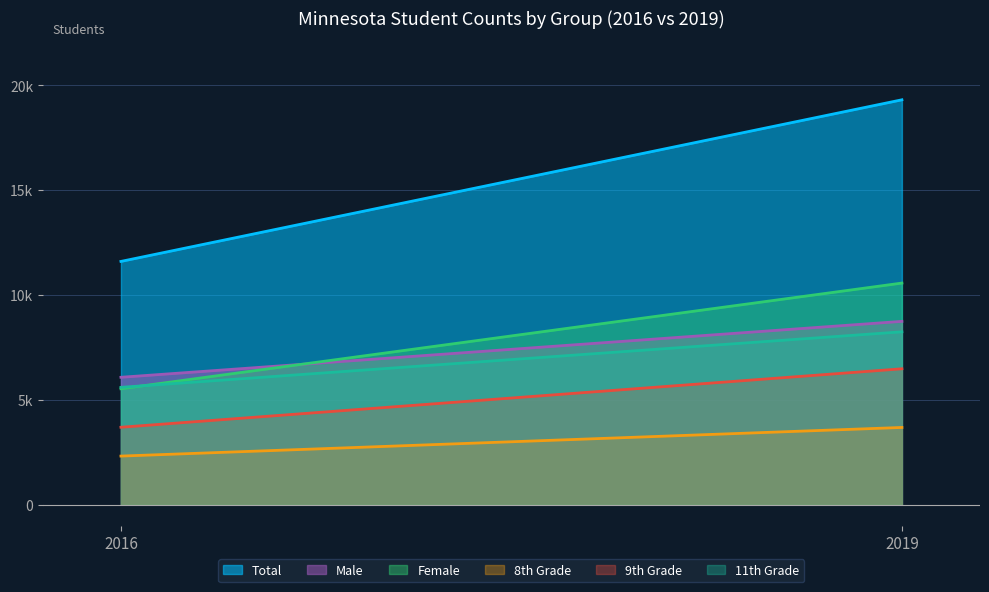

How many lines are shown in the chart?

6